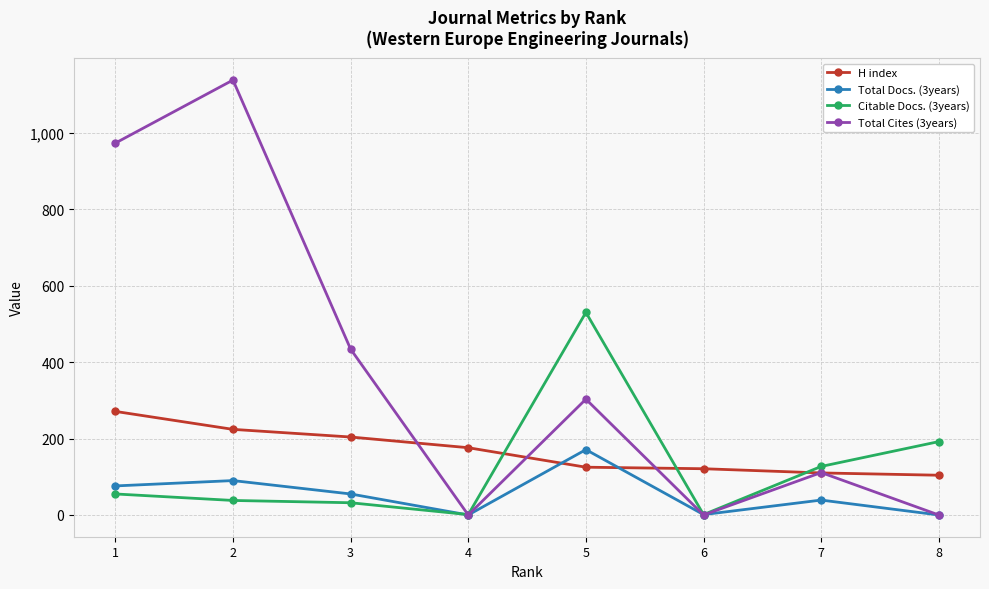

How many values in the Total Docs. (3years) series are below 55?

4